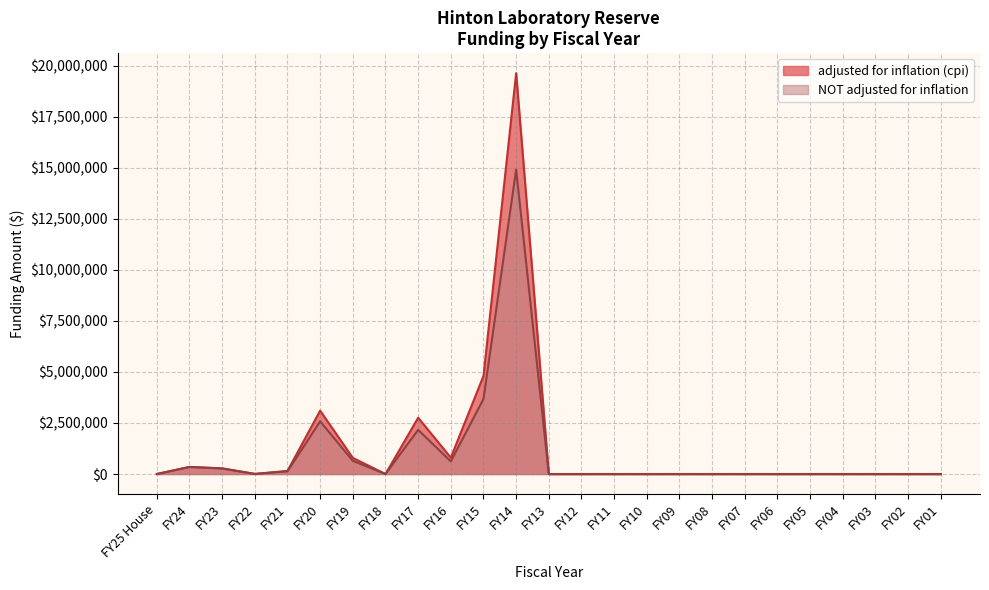

Does the chart display data point markers on the line(s)?

No